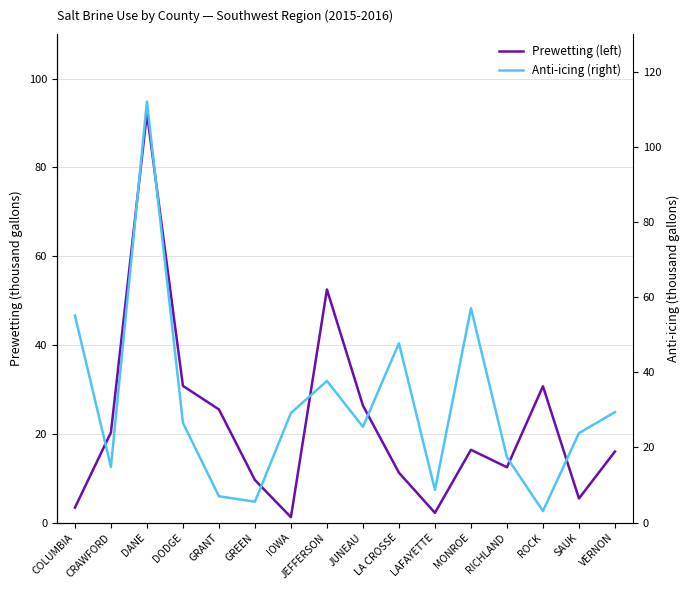

In Anti-icing (right), how many points are higher than both neighbors (excluding endpoints)?

4